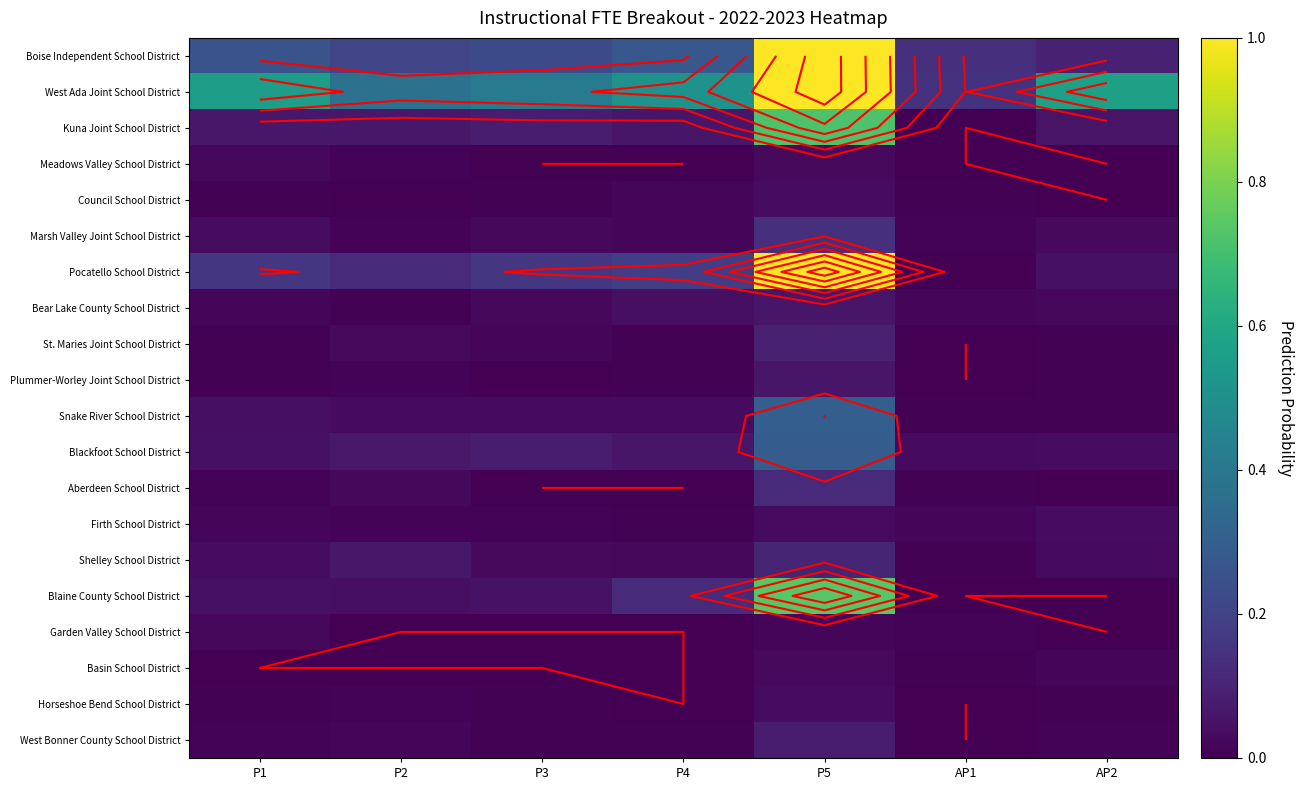

What is the difference between the highest and lowest values at P1?

0.6